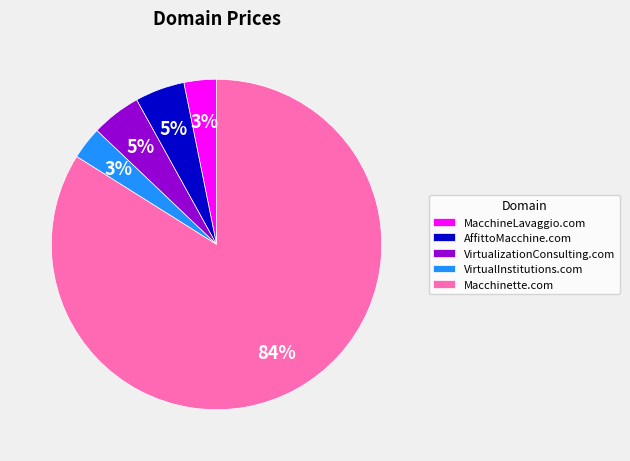

Does any single category account for the majority?

Yes